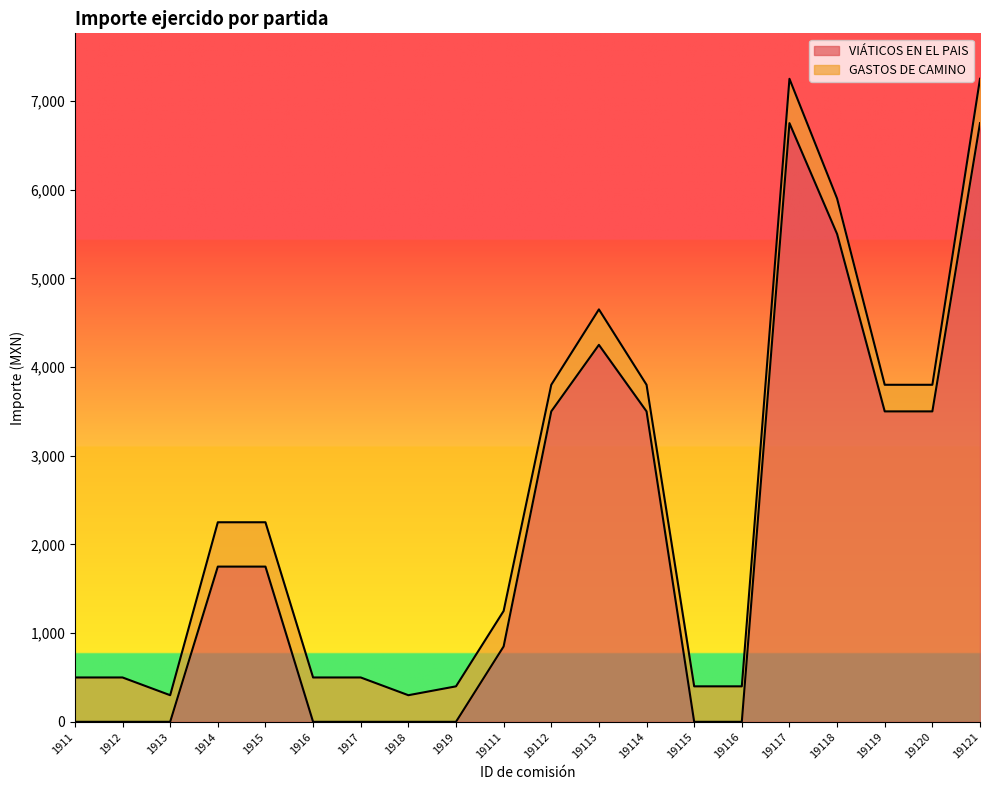

What is the difference between the second highest and second lowest values?

6750